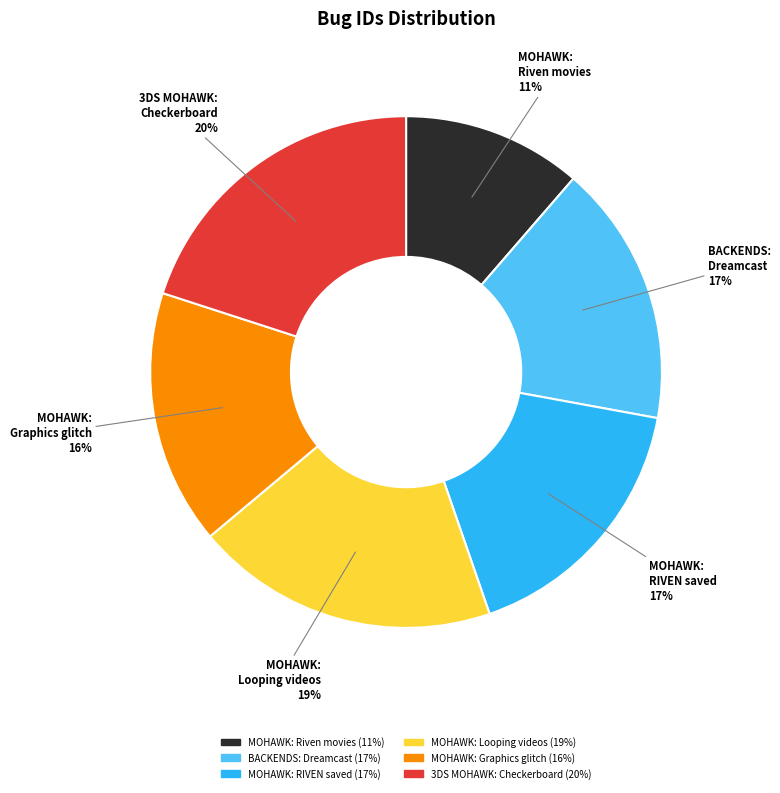

How many slices are in this pie chart?

6